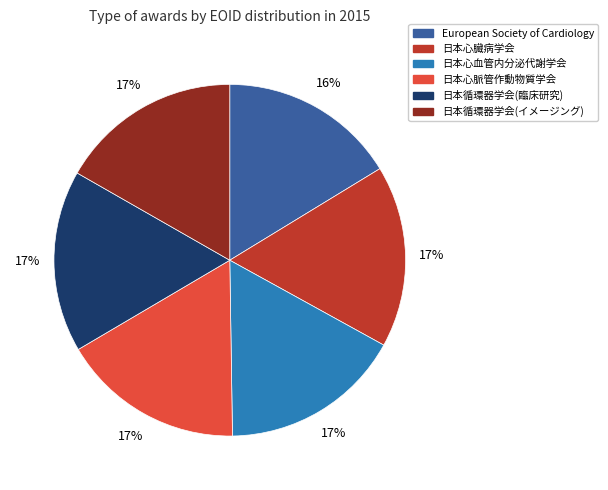

Count the number of slices in the pie.

6